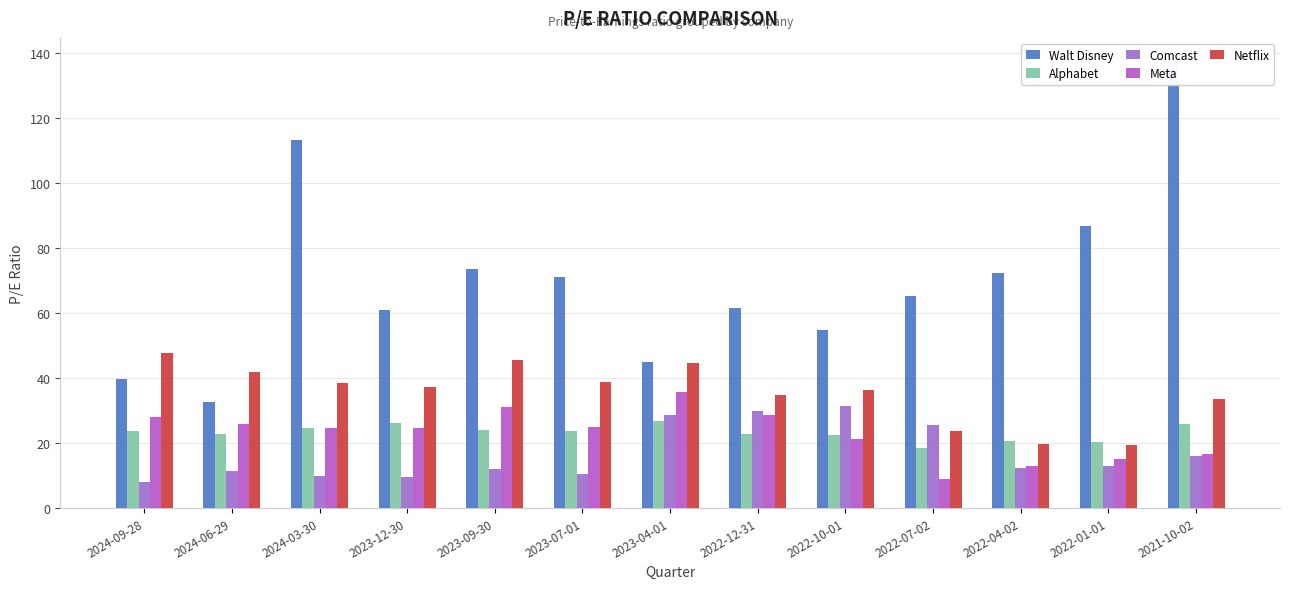

What is the label of the 8th bar from the right?

2023-07-01